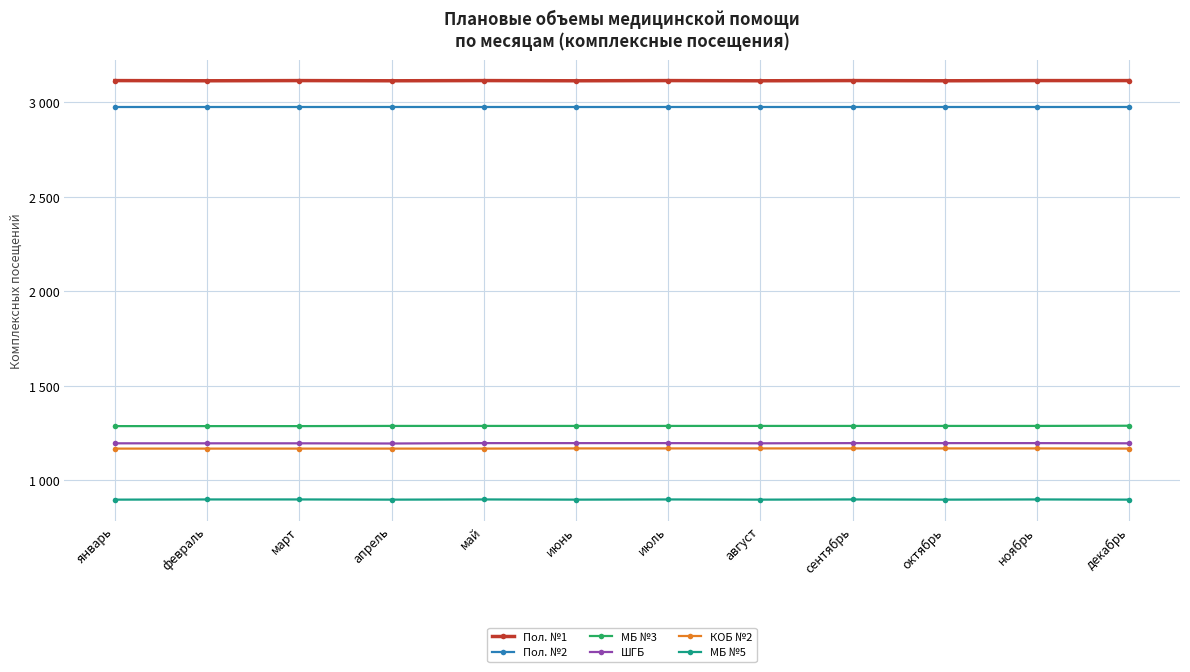

List the labels in order of МБ №3 value, smallest first.

январь, февраль, март, апрель, май, июнь, июль, август, сентябрь, октябрь, ноябрь, декабрь